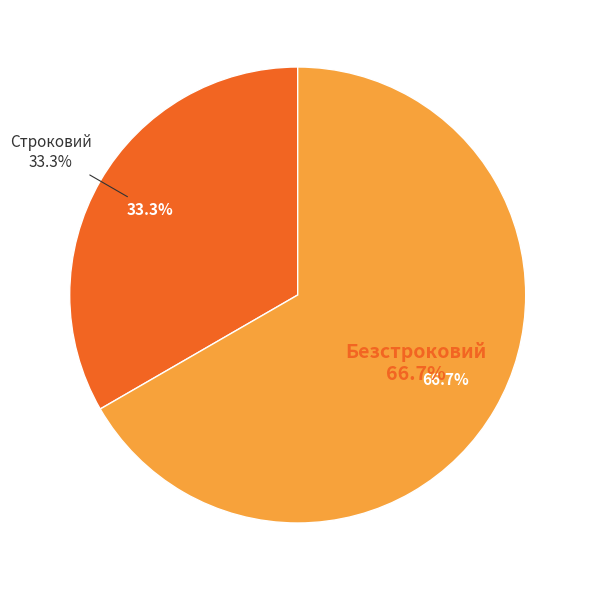

The Строковий slice represents 21% of the pie. True or false?

False